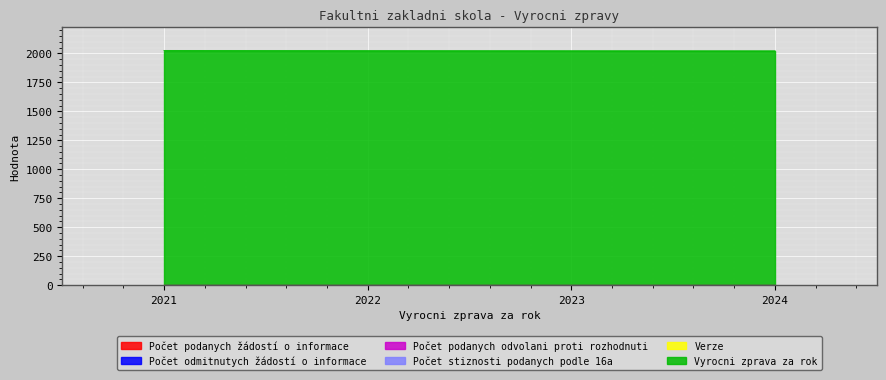

List the labels in order of Pocet podanych zadosti o informace value, largest first.

2021, 2022, 2023, 2024